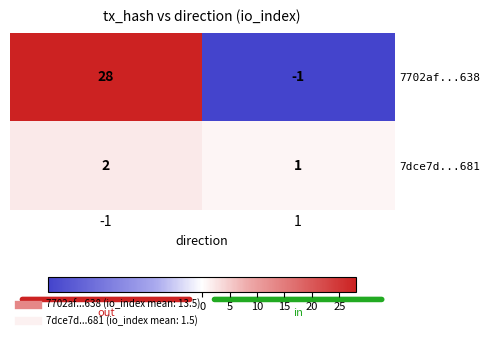

Reading left to right, extract all data points from this chart.

7702af...638: -1=28	1=-1
7dce7d...681: -1=2	1=1